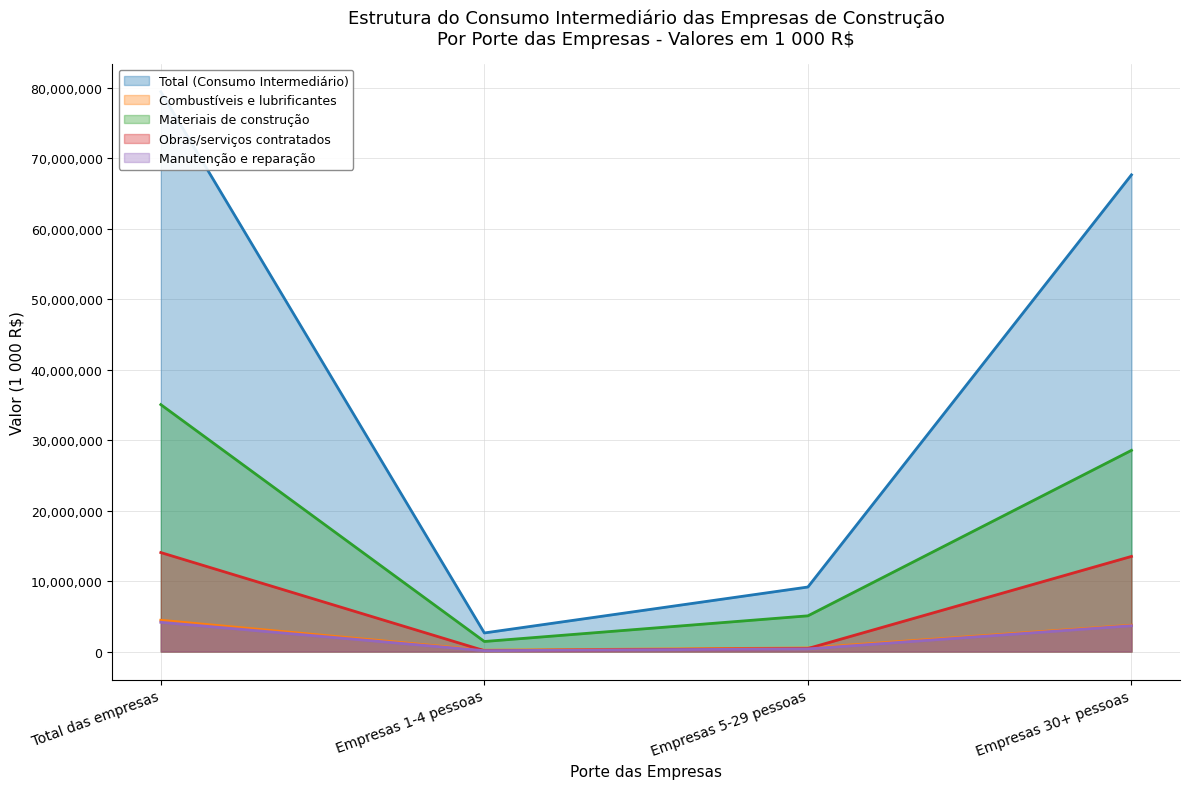

Does the chart have visible grid lines?

Yes